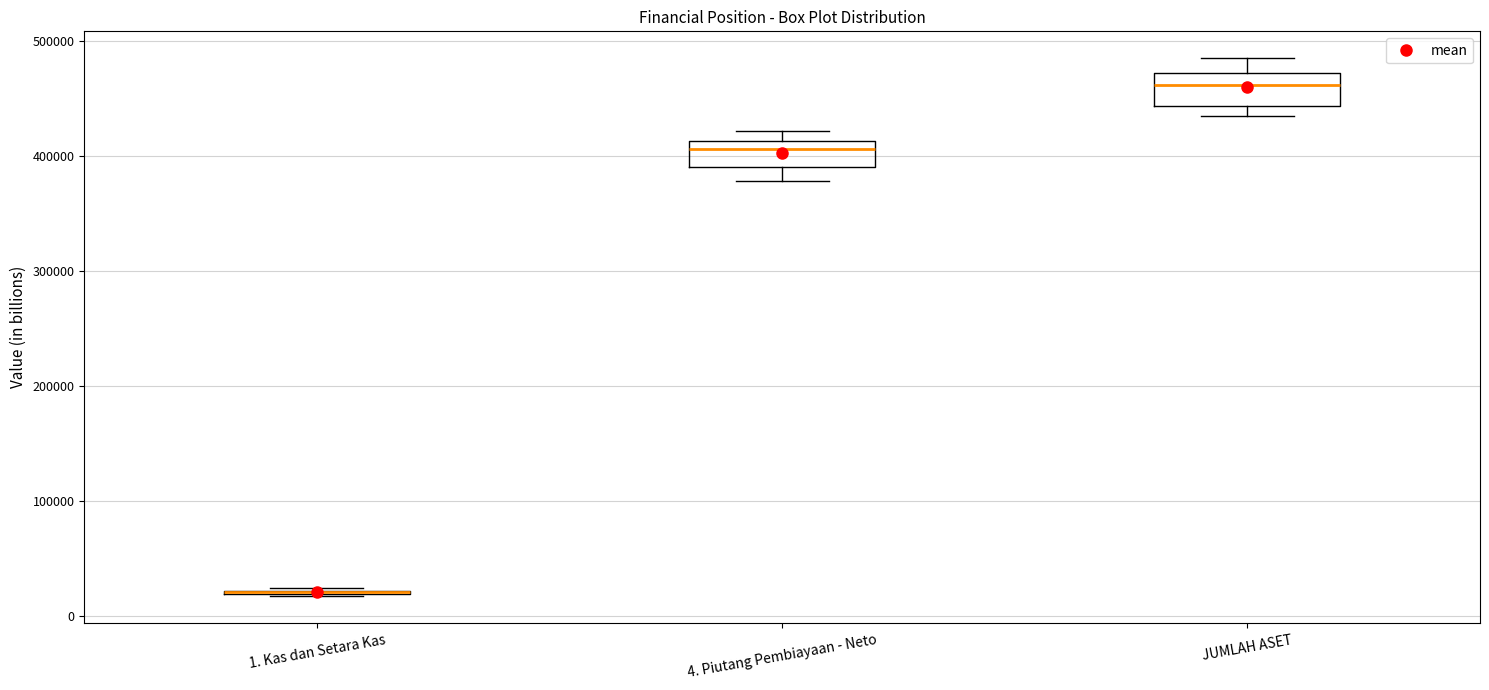

Where is the upper edge of the box for JUMLAH ASET on the y-axis? The values are not printed on the chart, so give them approximately, as read against the axis.

470000